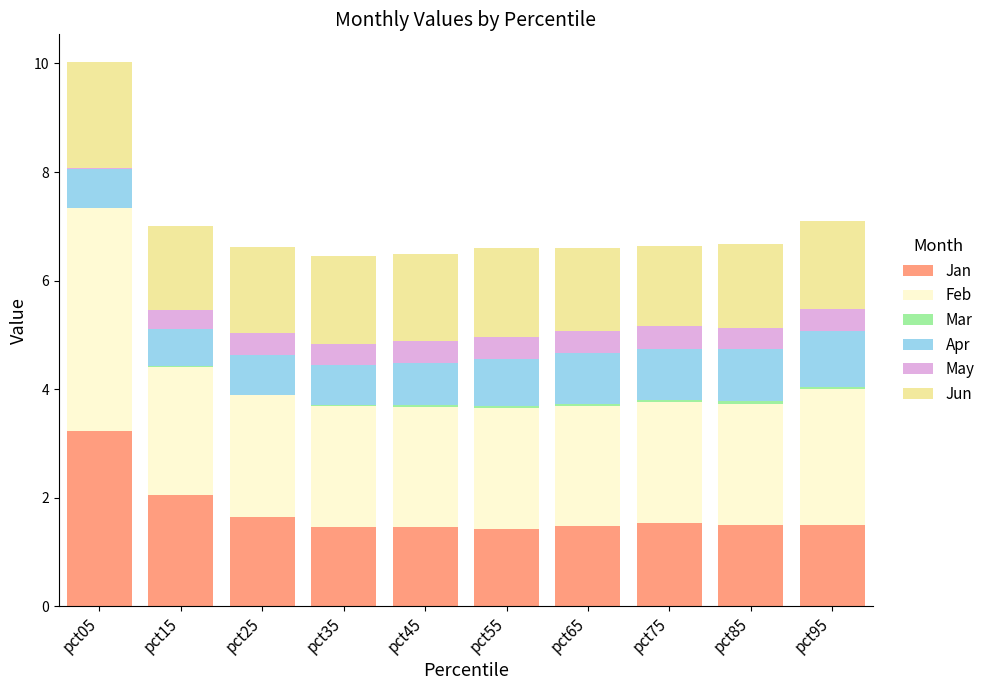

Count the number of data series in this chart.

6